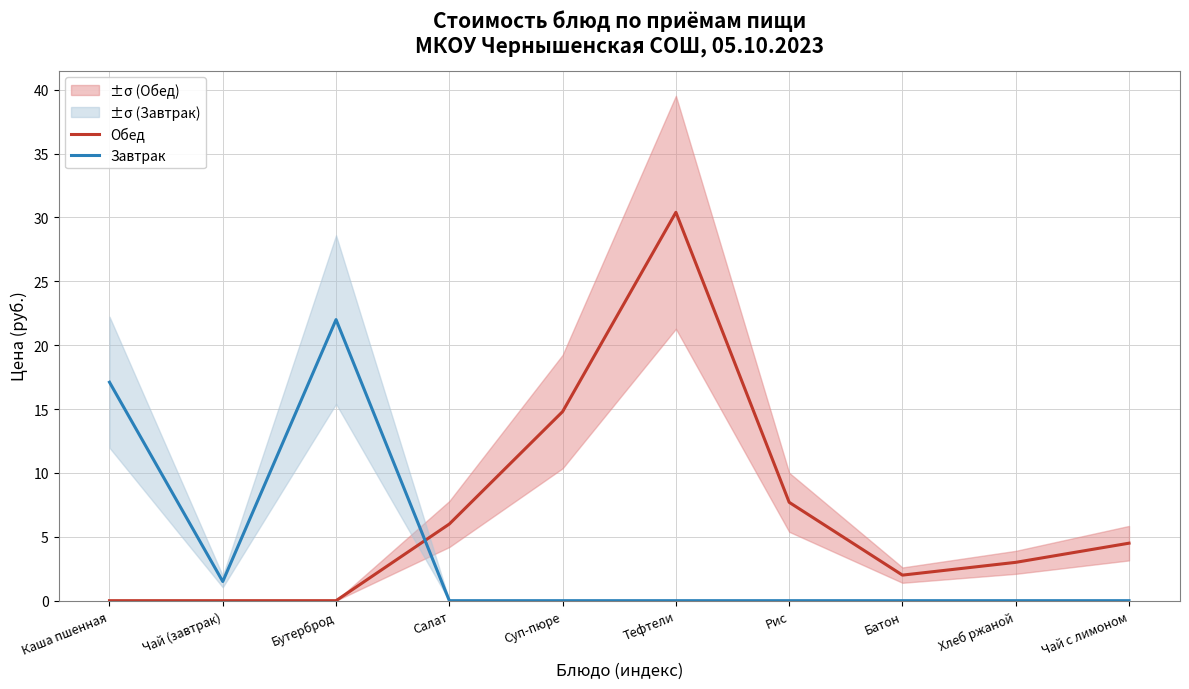

What is the value of the Обед point at the 7th from the left?

7.7